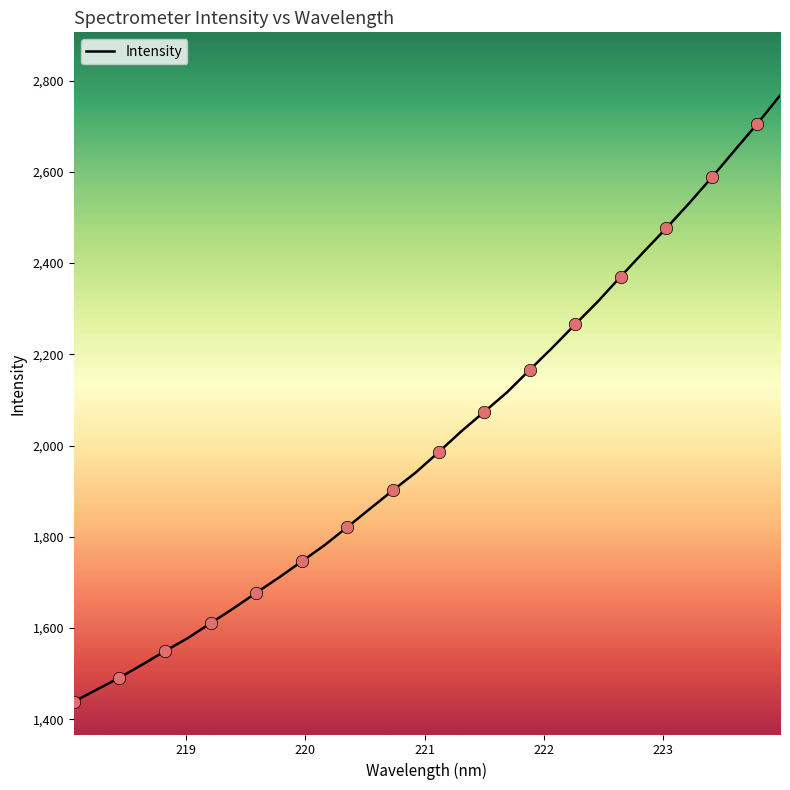

What is the difference between the maximum and minimum values?

1328.6